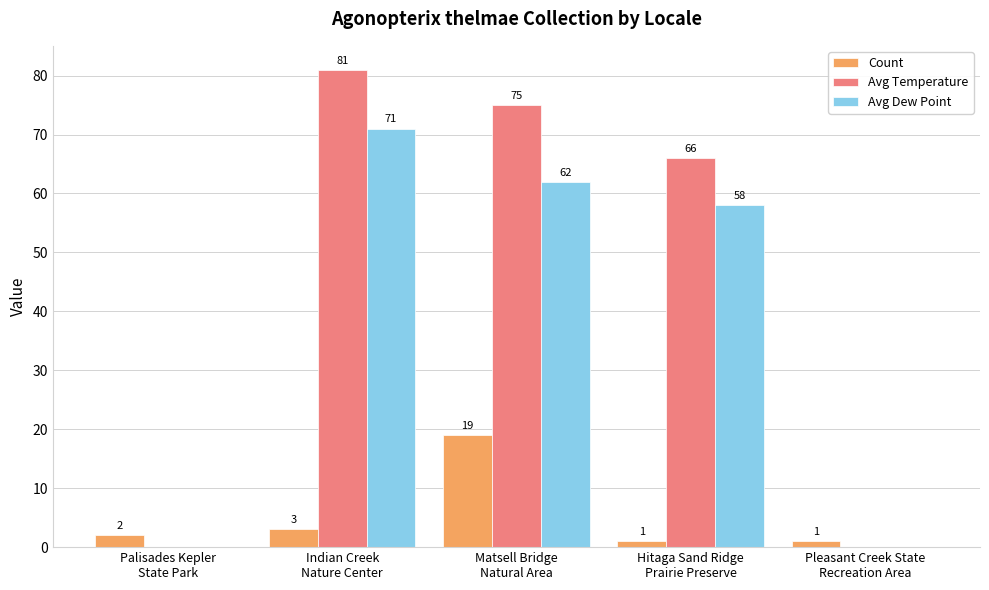

What is the total value across all series at Pleasant Creek State
Recreation Area?

1